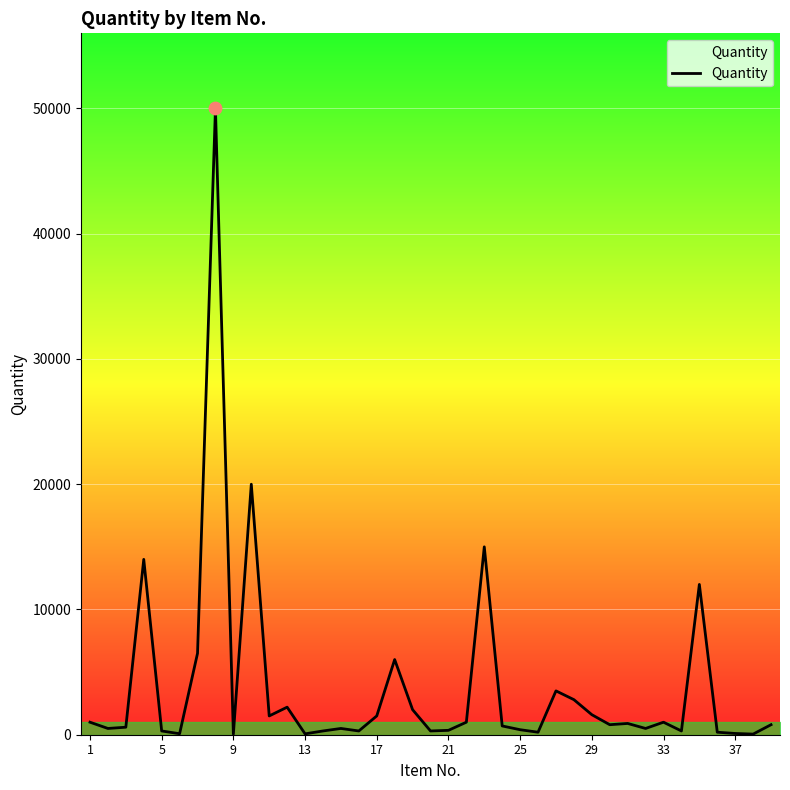

What is the maximum value shown in the chart?

50000